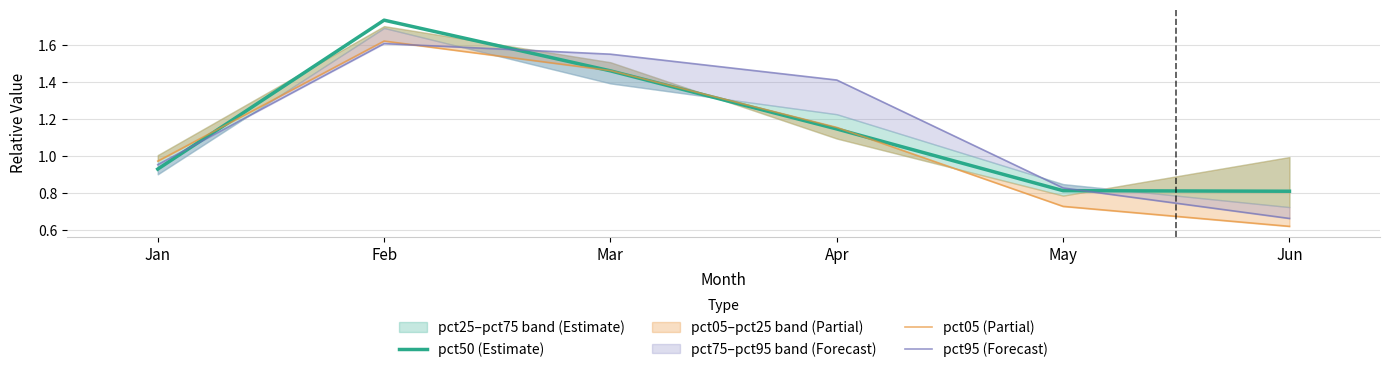

True or false: pct50 (Estimate) and pct05 (Partial) intersect in this chart.

True